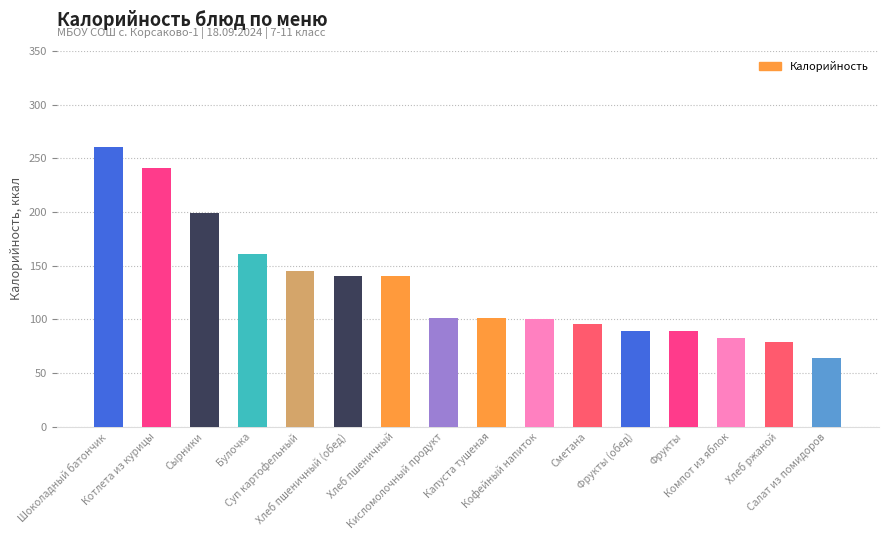

How many values exceed 101?

9